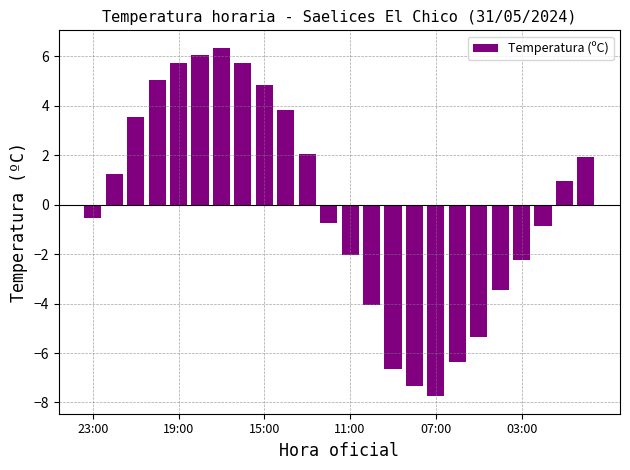

What is the difference between the maximum and minimum values?

14.1